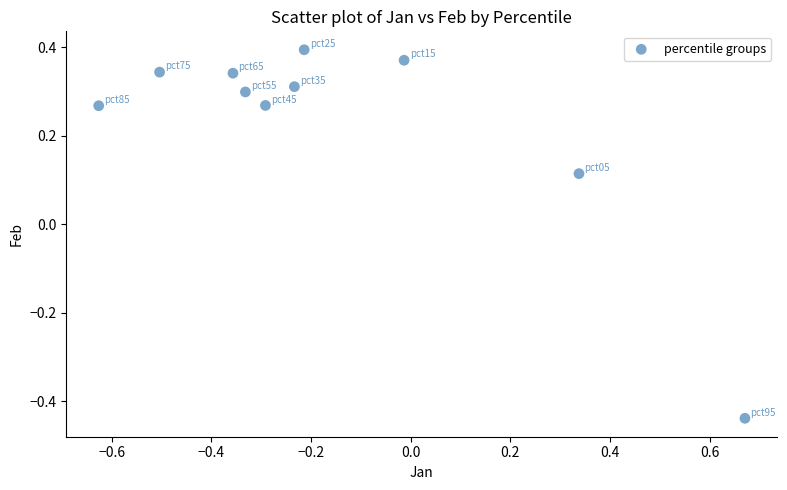

What is the range of X values (max minus min)?

1.3